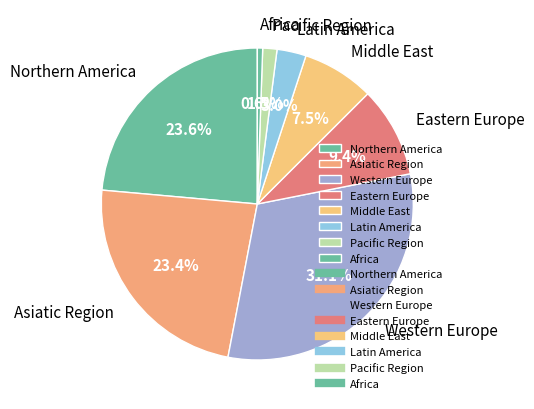

Is there a majority slice in this chart?

No